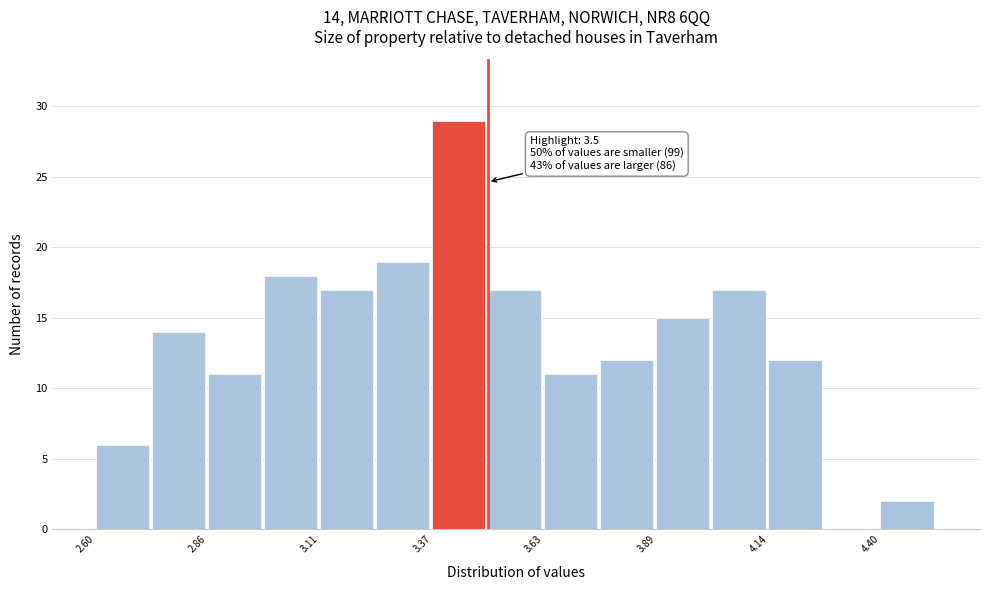

Around what value on the x-axis is the tallest bar? Give the approximate position of its centre, as read against the axis.

3.45